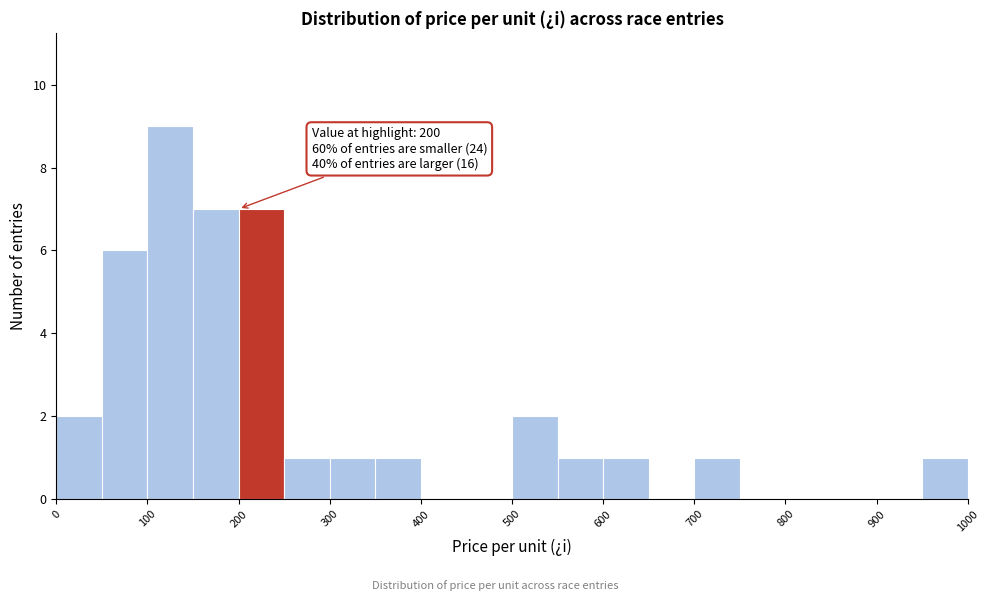

Which range on the x-axis has the tallest bar?

100 to 150